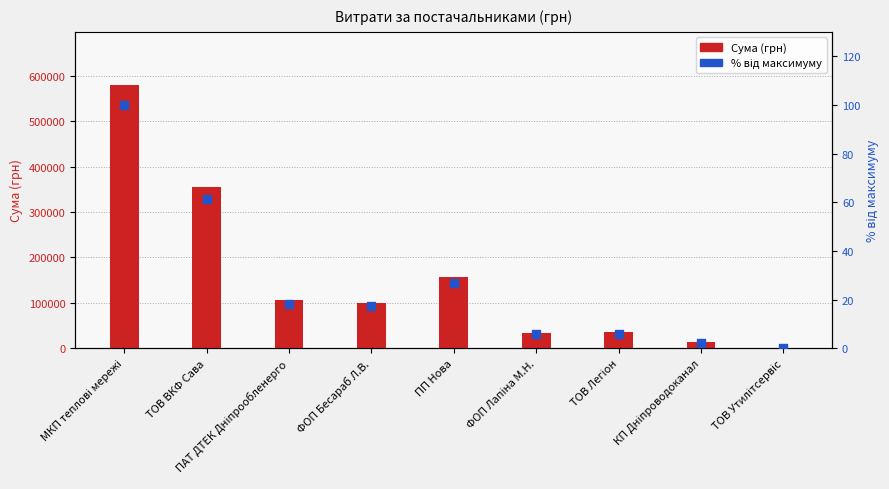

Which series reaches the maximum Y coordinate?

Сума (грн)